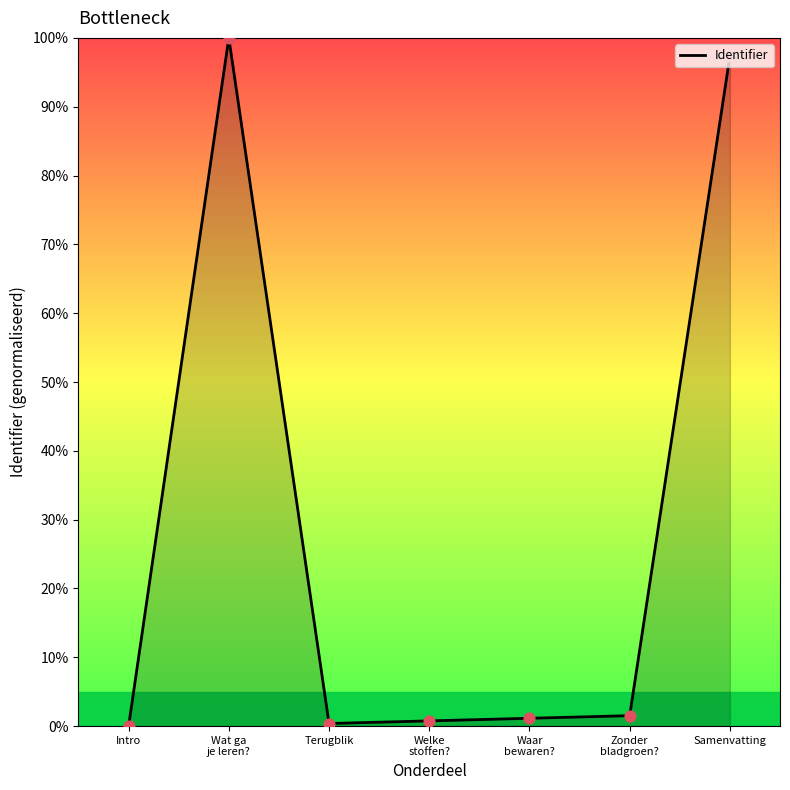

What is the change in value from Wat ga
je leren? to Terugblik?

-99.6